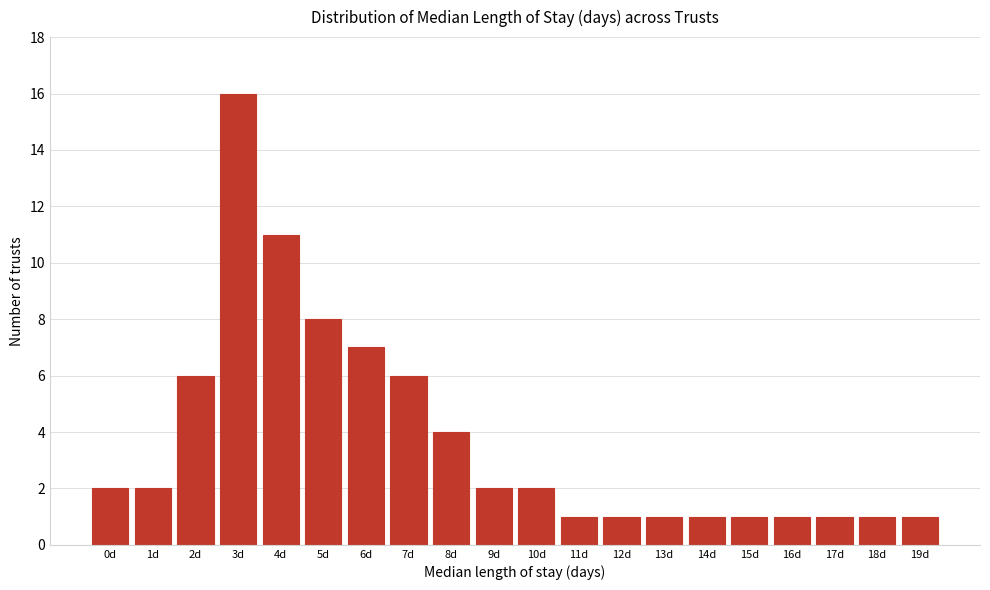

Reading left to right, what are all the values shown in this chart?

0d=2	1d=2	2d=6	3d=16	4d=11	5d=8	6d=7	7d=6	8d=4	9d=2	10d=2	11d=1	12d=1	13d=1	14d=1	15d=1	16d=1	17d=1	18d=1	19d=1